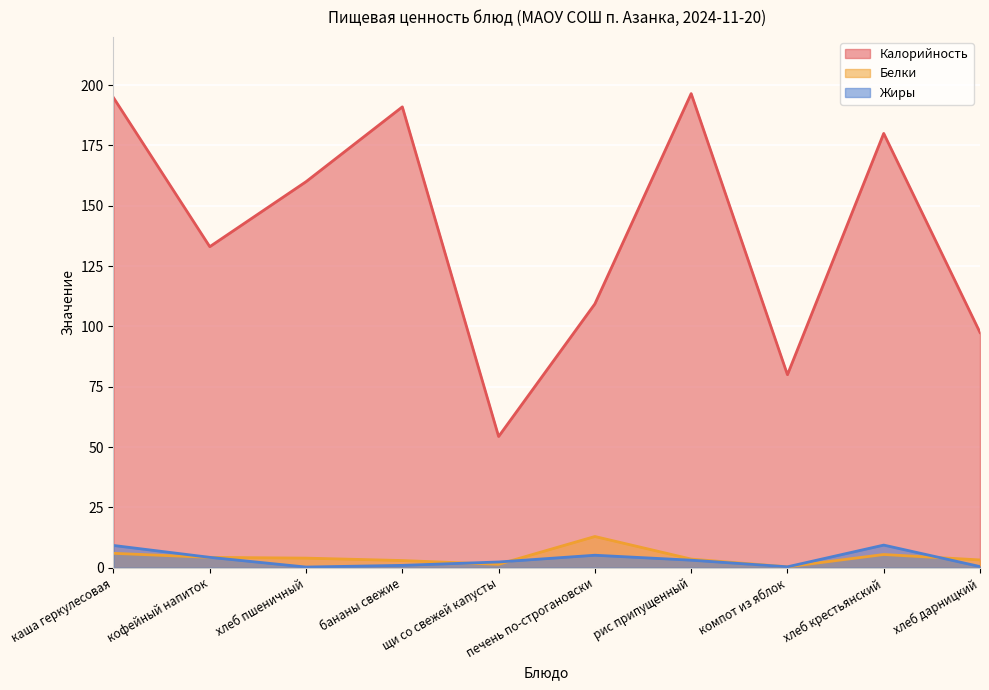

Reading right to left, list all the values displayed in this chart.

Калорийность: 97.5	180.0	80.0	196.5	109.4	54.4	191.0	160.0	133.1	194.8
Белки: 3.2	5.5	0.4	3.6	13.0	1.4	3.0	4.0	4.3	6.0
Жиры: 0.5	9.4	0.4	3.1	5.2	2.4	1.0	0.3	4.3	9.2